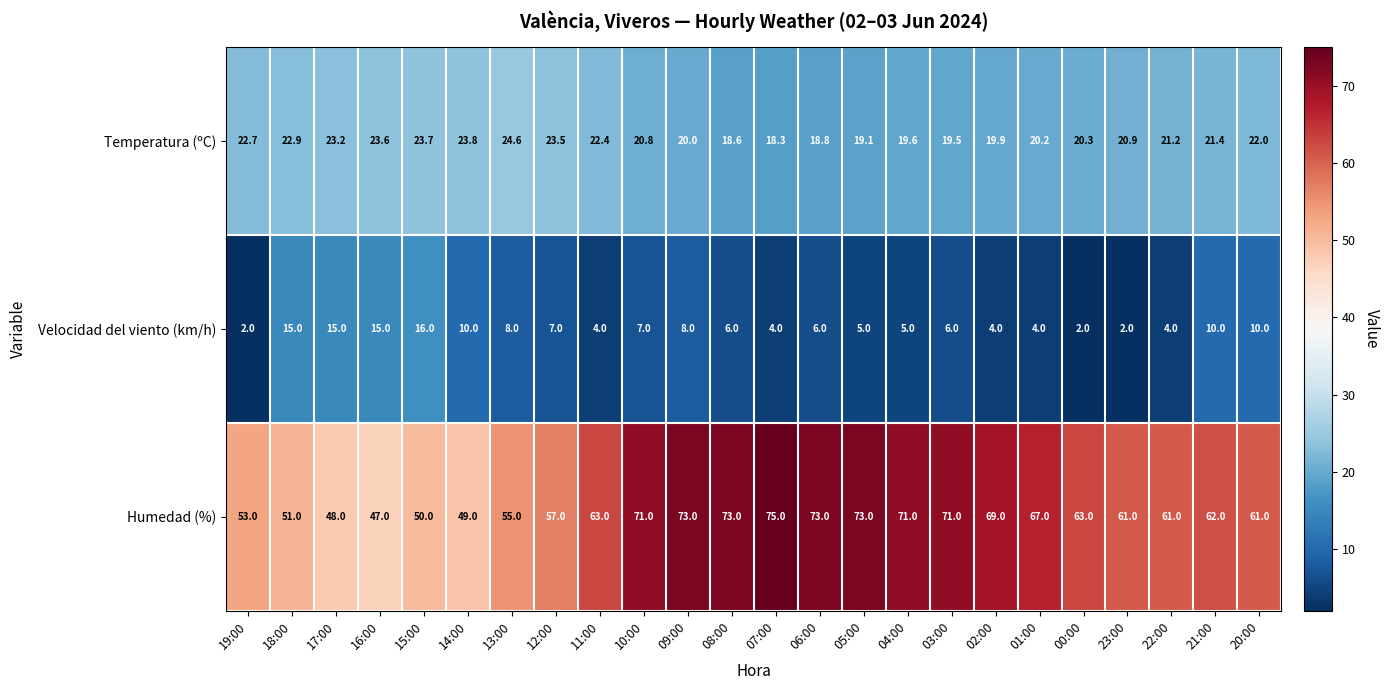

Read the Velocidad del viento (km/h) value at 20:00.

10.0